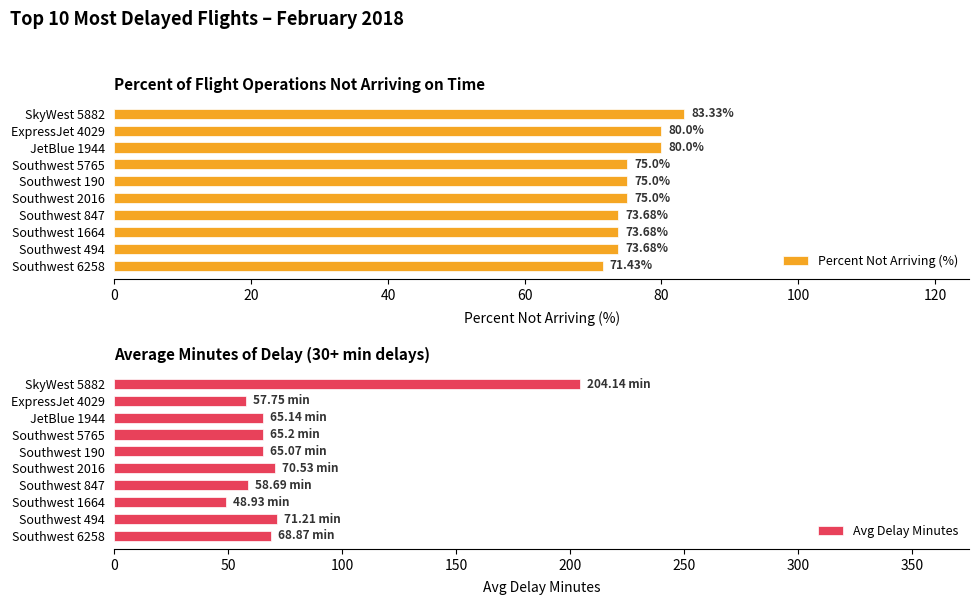

Does the chart contain any negative values?

No